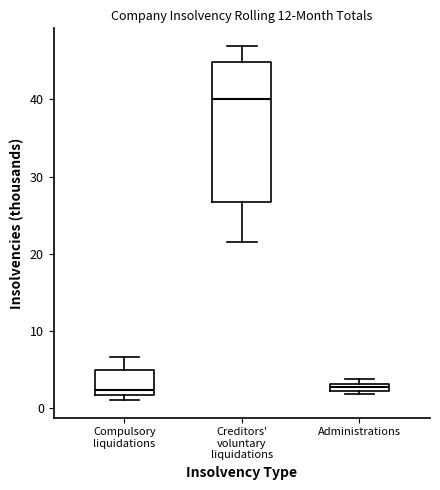

Where is the lower edge of the box for Compulsory liquidations on the y-axis? The values are not printed on the chart, so give them approximately, as read against the axis.

2